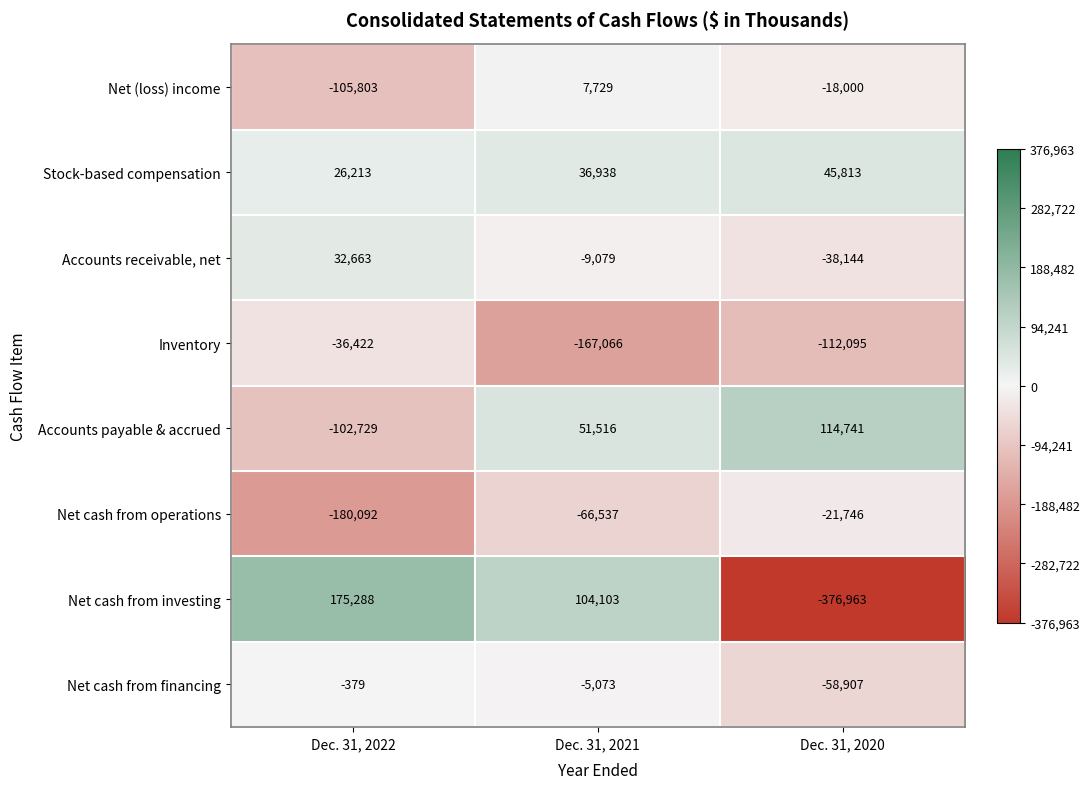

True or false: Stock-based compensation has a value of 36938 at Dec. 31, 2021.

True